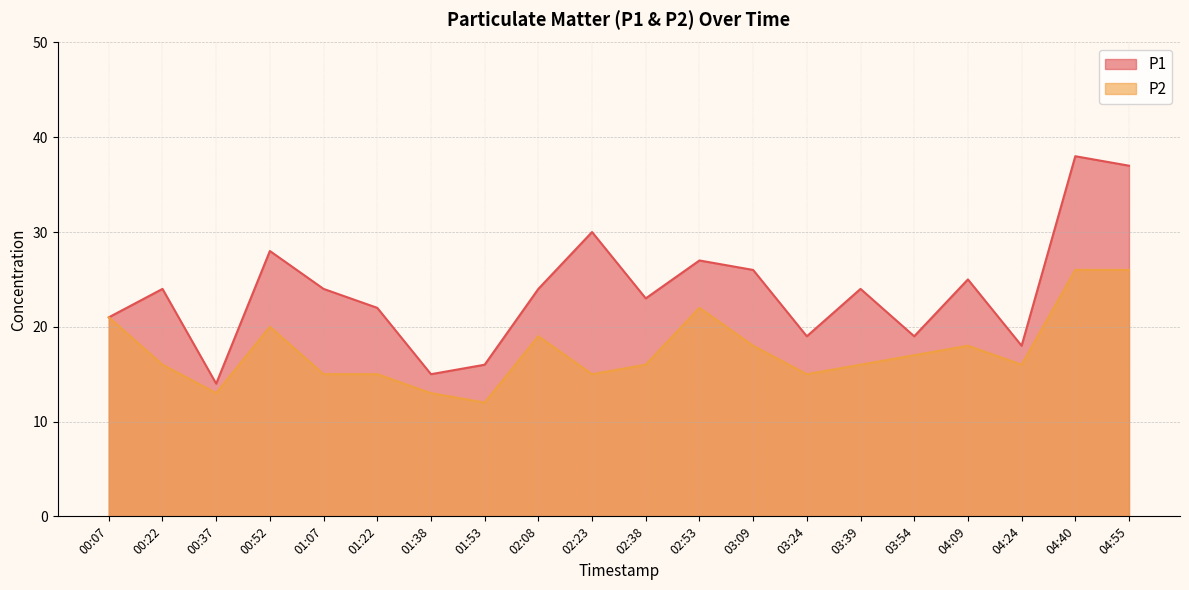

List the series in order of their overall mean, lowest first.

P2, P1